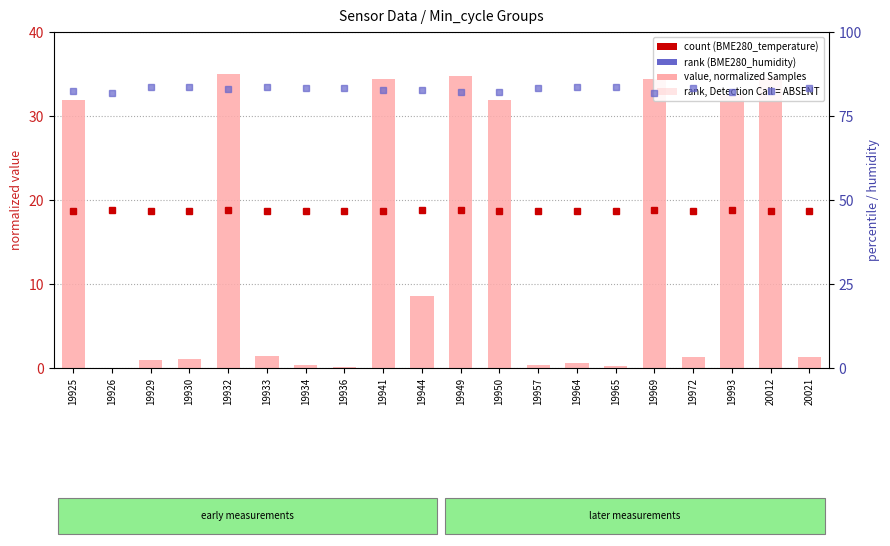

What is the greatest value displayed?

35.0